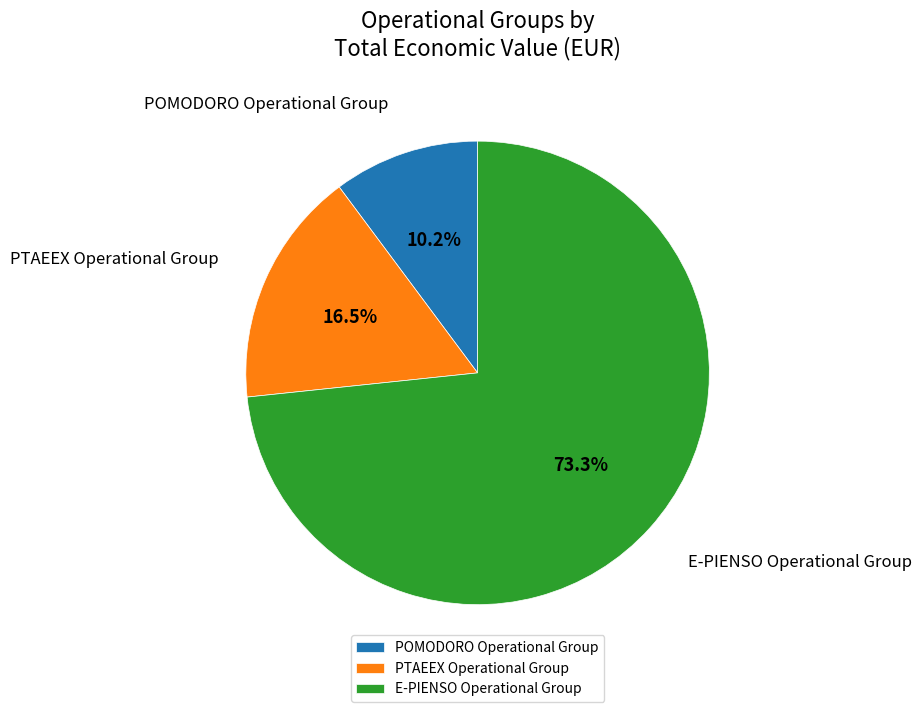

True or false: PTAEEX Operational Group accounts for 27% of the total.

False